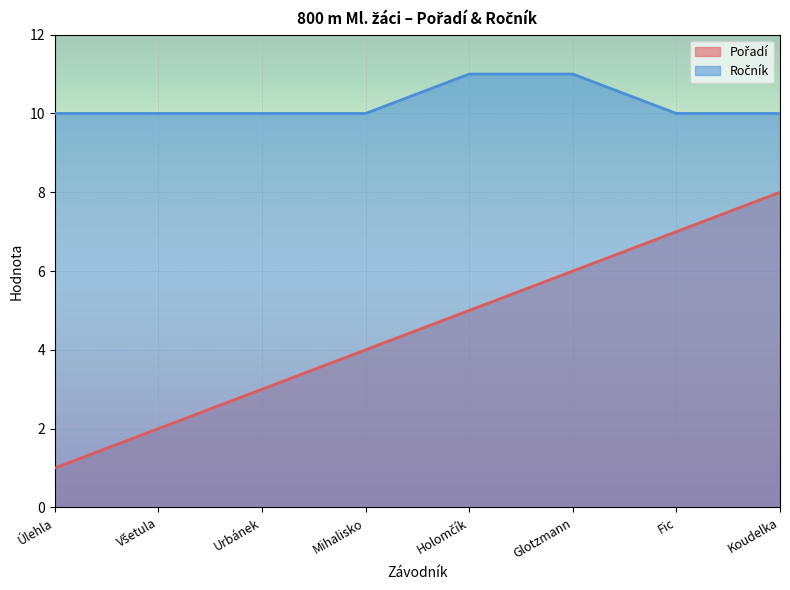

True or false: Ročník has more than 2 points higher than both neighbors.

False